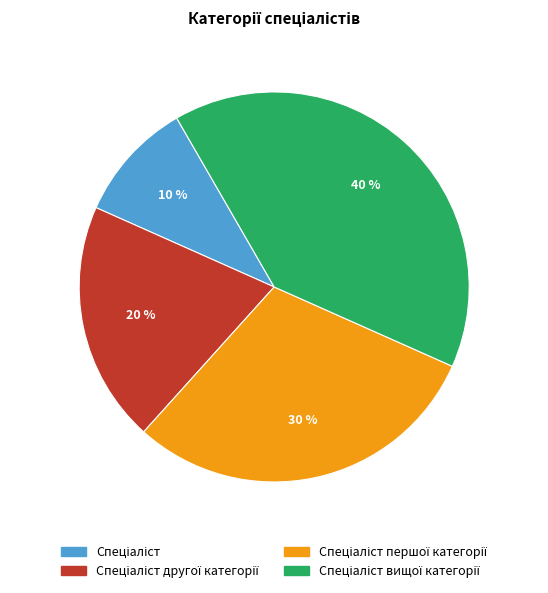

Is there any slice that represents more than half of the pie?

No